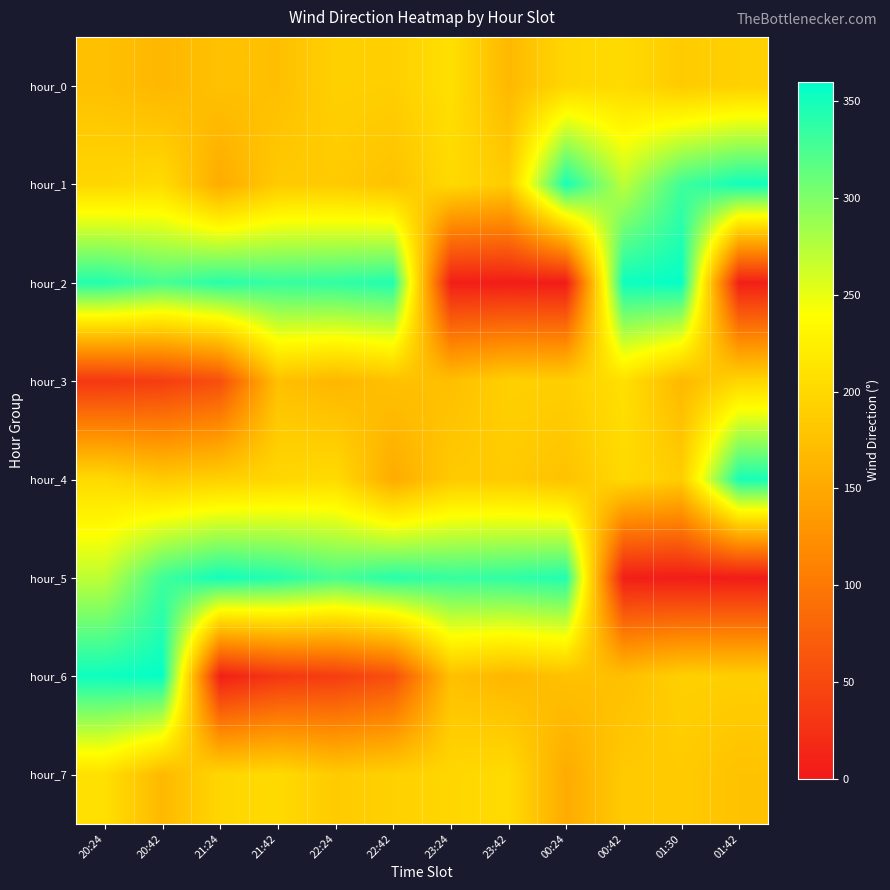

Count the number of data series in this chart.

8